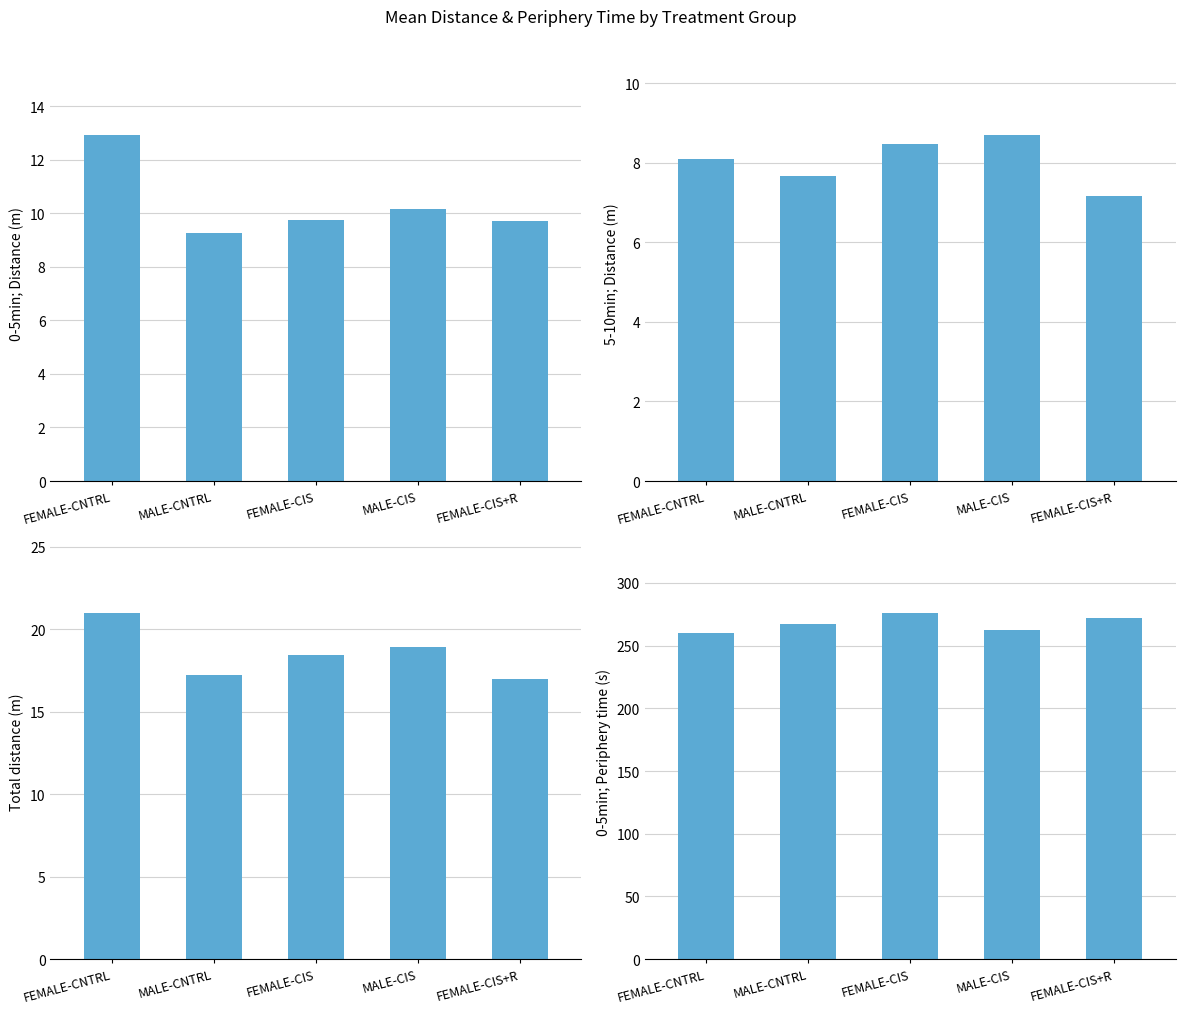

Which category has the highest value across all series?

FEMALE-CIS